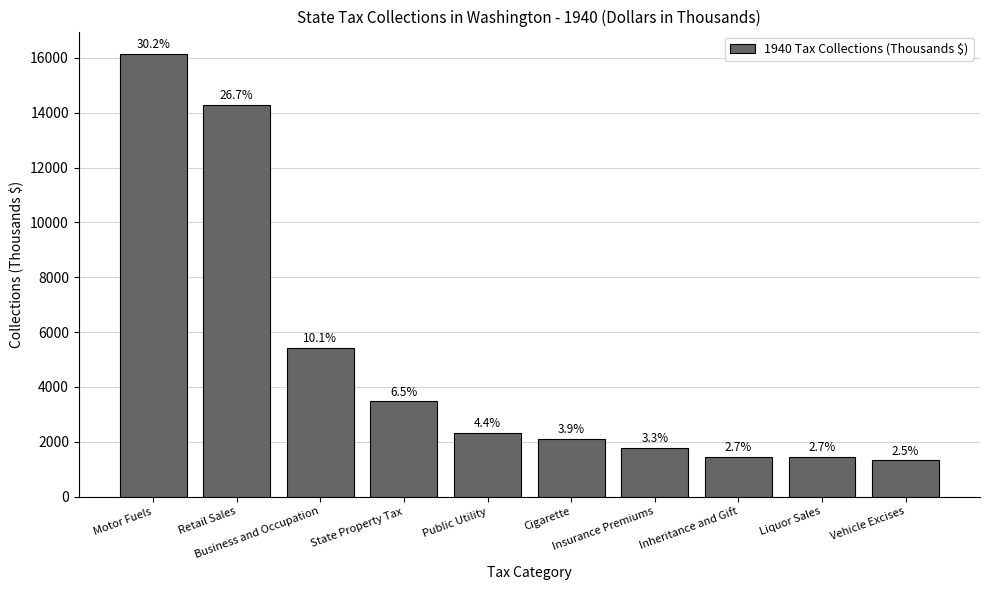

How many bars are there in total?

10